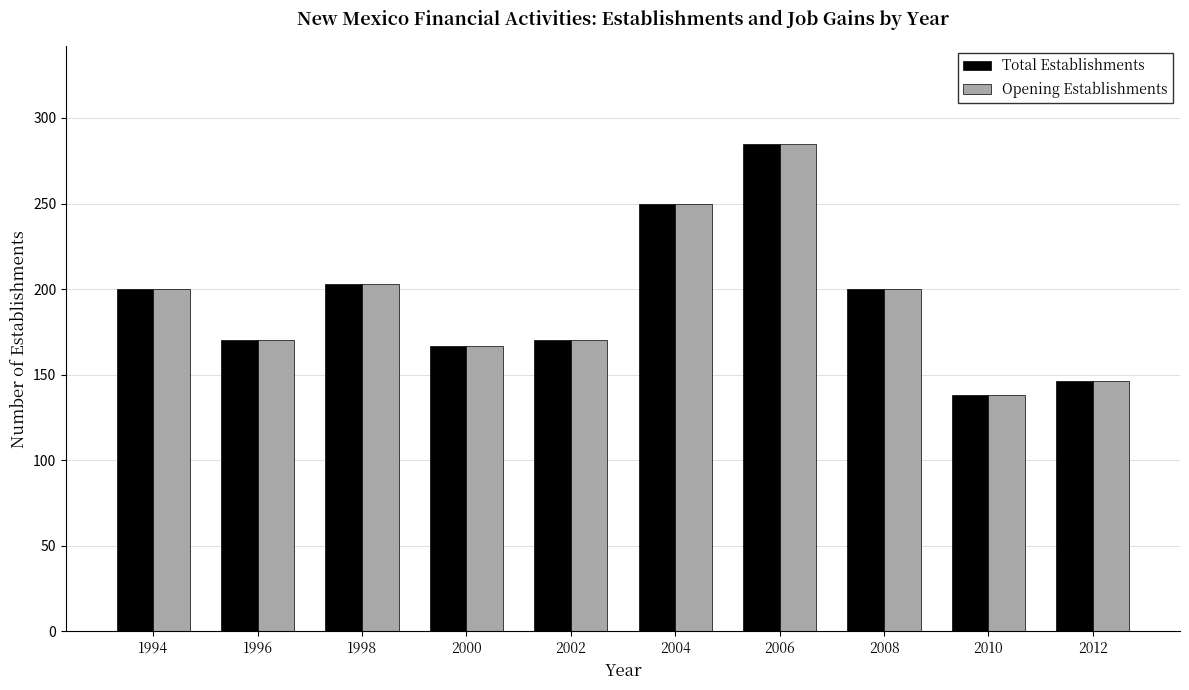

The value of Total Establishments at 1996 is 242. True or false?

False